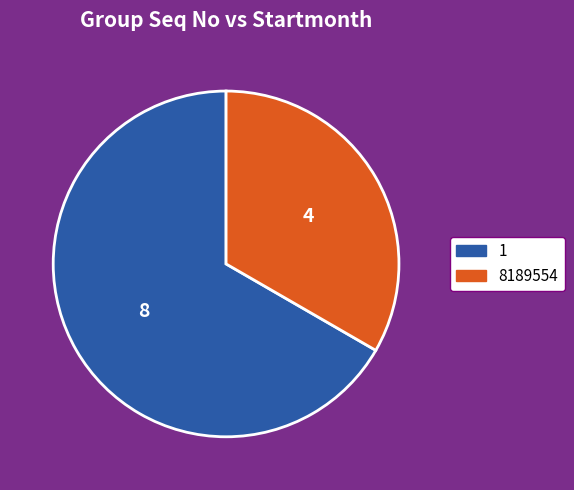

Which category has the smallest portion of the pie?

8189554